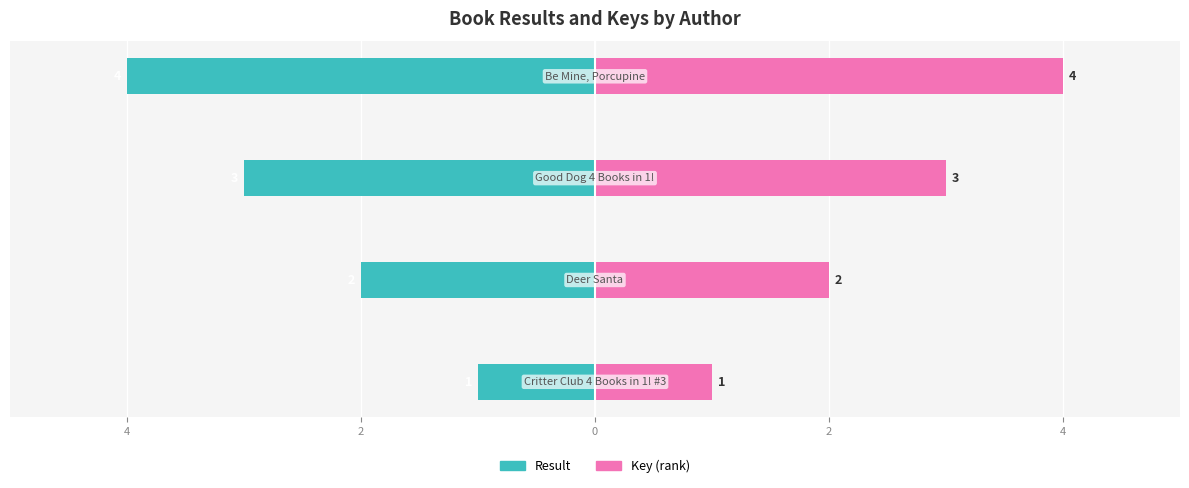

List the series in order of their overall mean, lowest first.

Result, Key